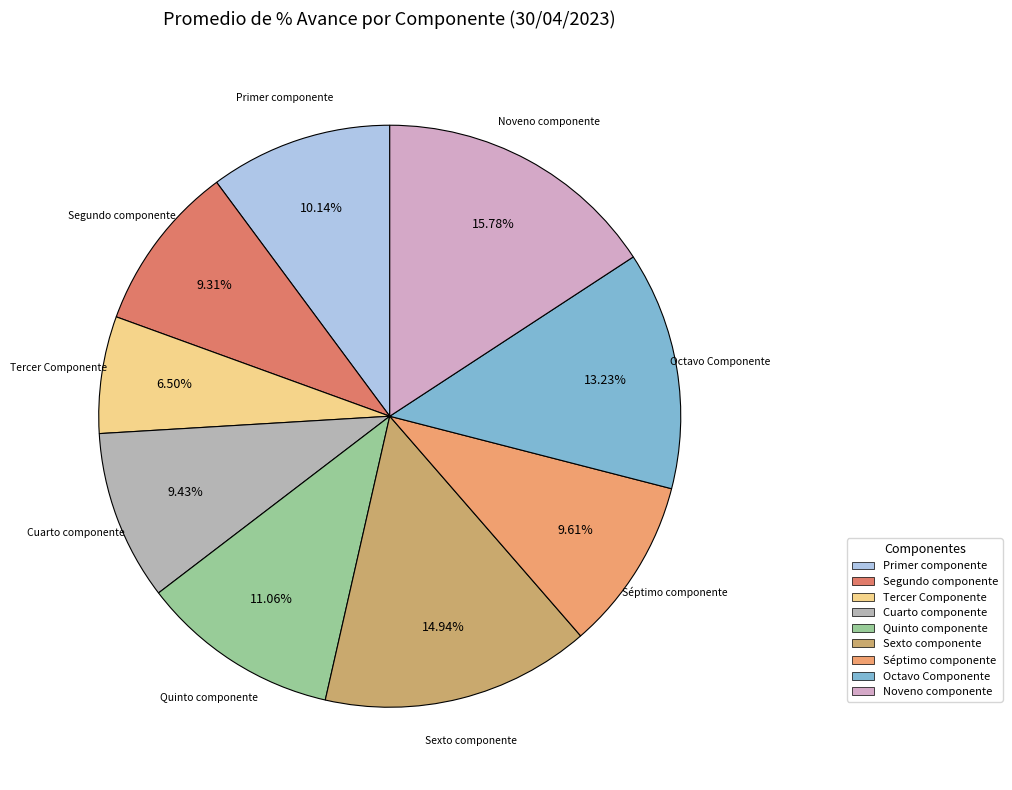

What is the largest slice in the pie chart?

Noveno componente